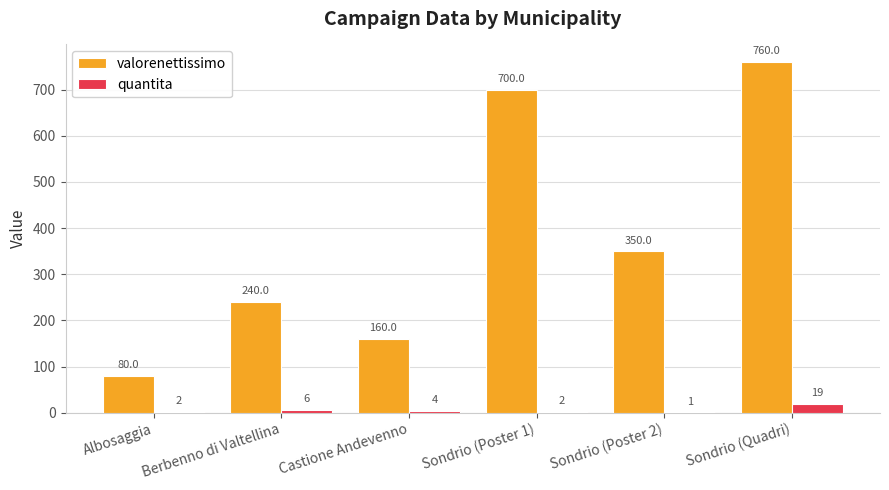

Reading left to right, what are all the values shown in this chart?

valorenettissimo: Albosaggia=80.0	Berbenno di Valtellina=240.0	Castione Andevenno=160.0	Sondrio (Poster 1)=700.0	Sondrio (Poster 2)=350.0	Sondrio (Quadri)=760.0
quantita: Albosaggia=2.0	Berbenno di Valtellina=6.0	Castione Andevenno=4.0	Sondrio (Poster 1)=2.0	Sondrio (Poster 2)=1.0	Sondrio (Quadri)=19.0